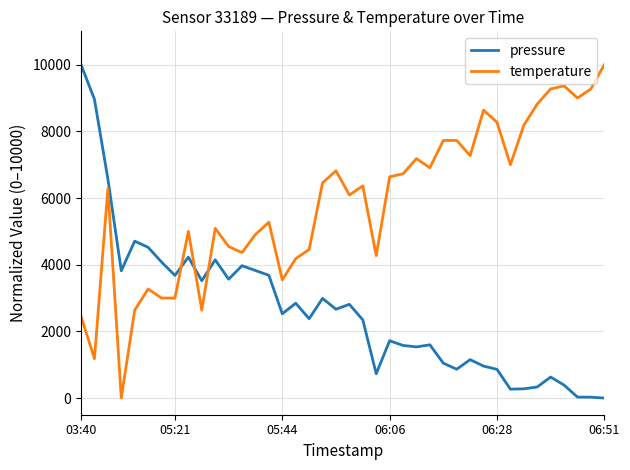

Rank the series by their average value, from highest to lowest.

temperature, pressure